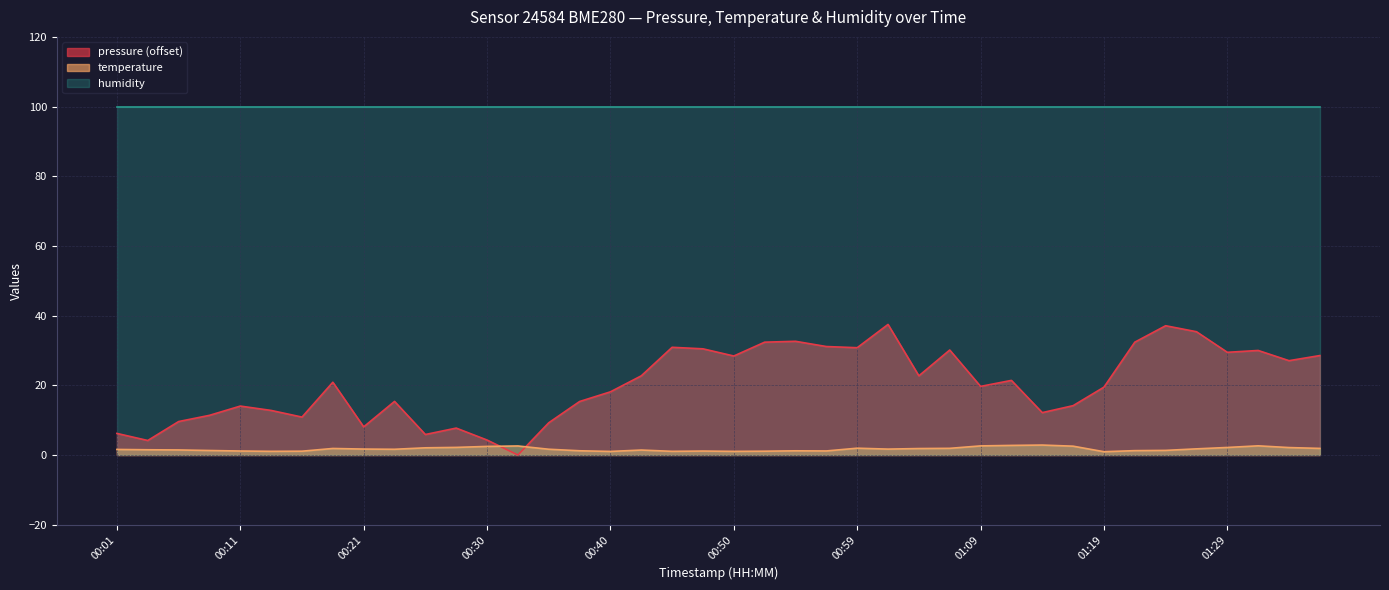

At which label is pressure closest to 18?

00:40